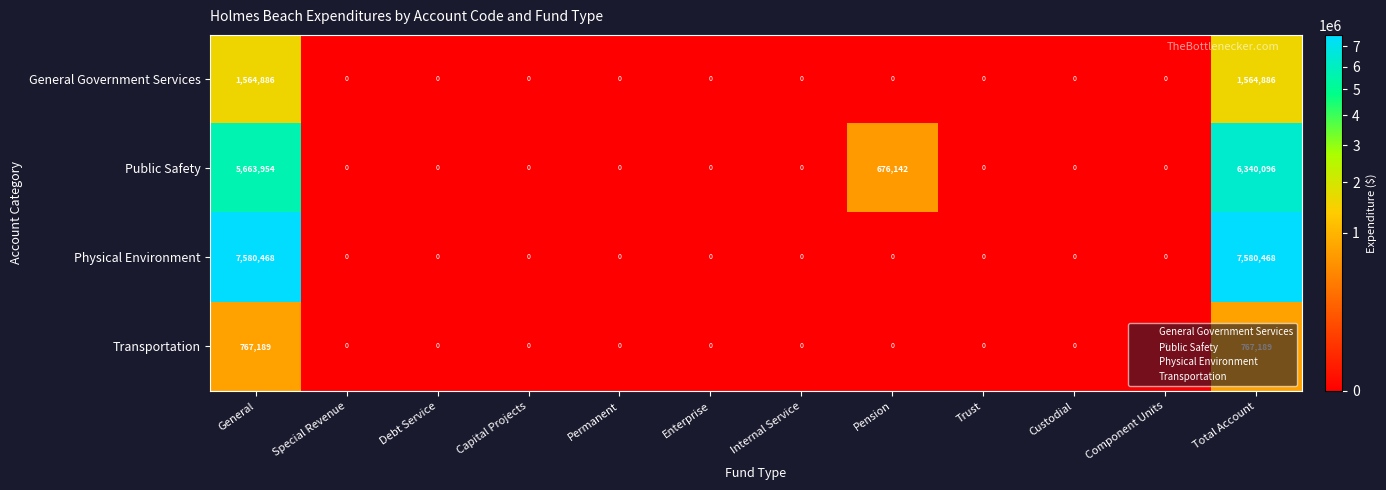

How many data points in Transportation are above 0?

2